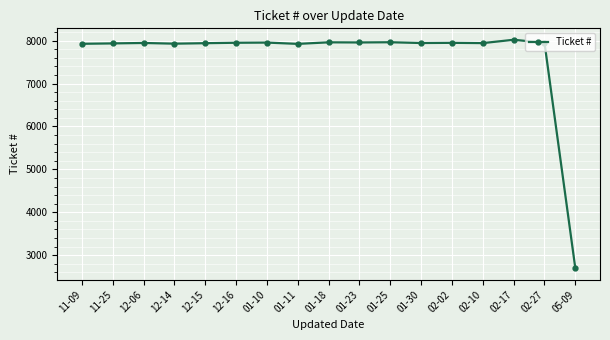

True or false: the data shows 3621 at 01-25.

False